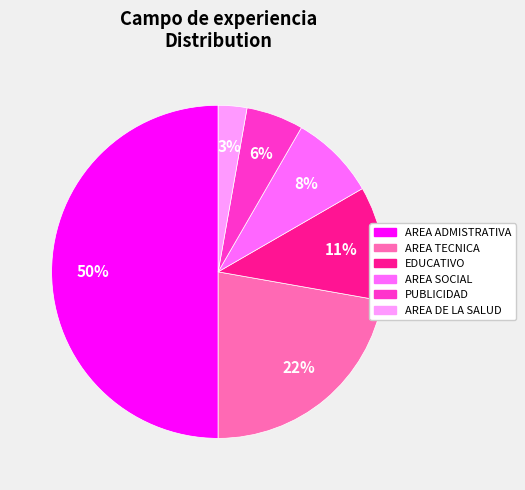

How many slices are in this pie chart?

6